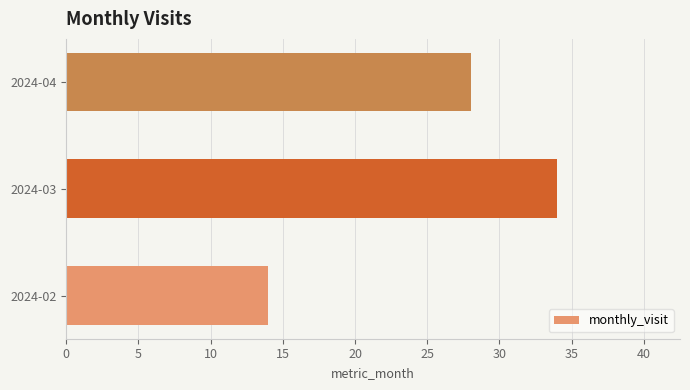

What is the difference between the maximum and minimum values?

20